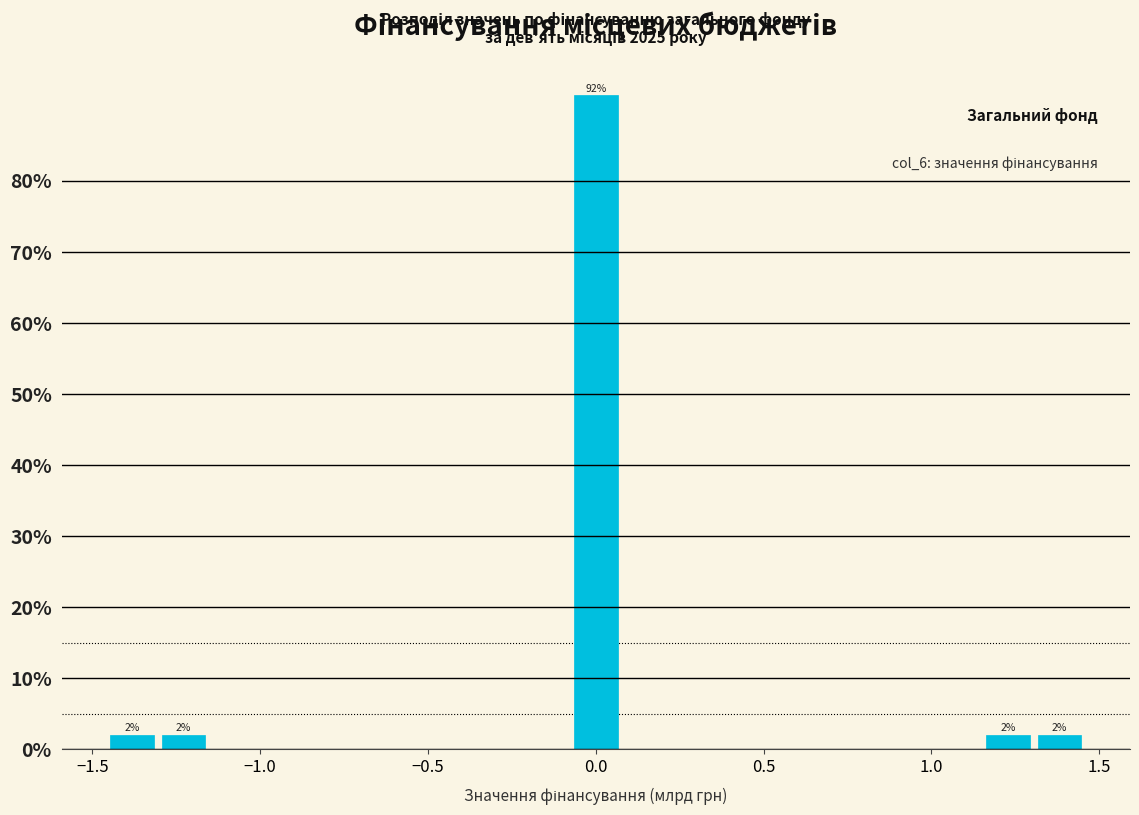

Around what value on the x-axis is the tallest bar? Give the approximate position of its centre, as read against the axis.

0.00